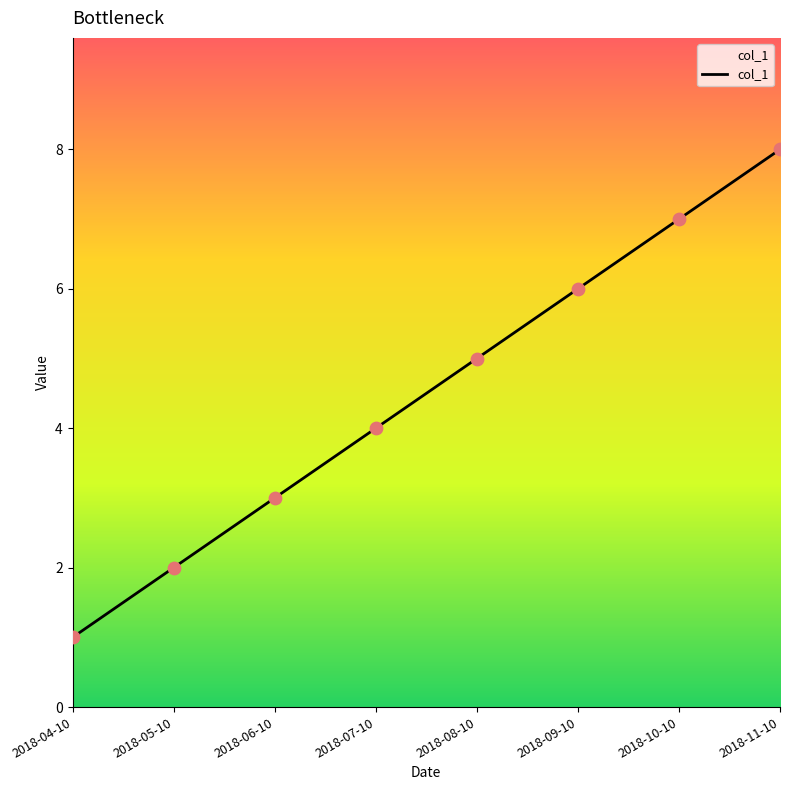

What is the ratio of the value at 2018-09-10 to the value at 2018-10-10?

0.9